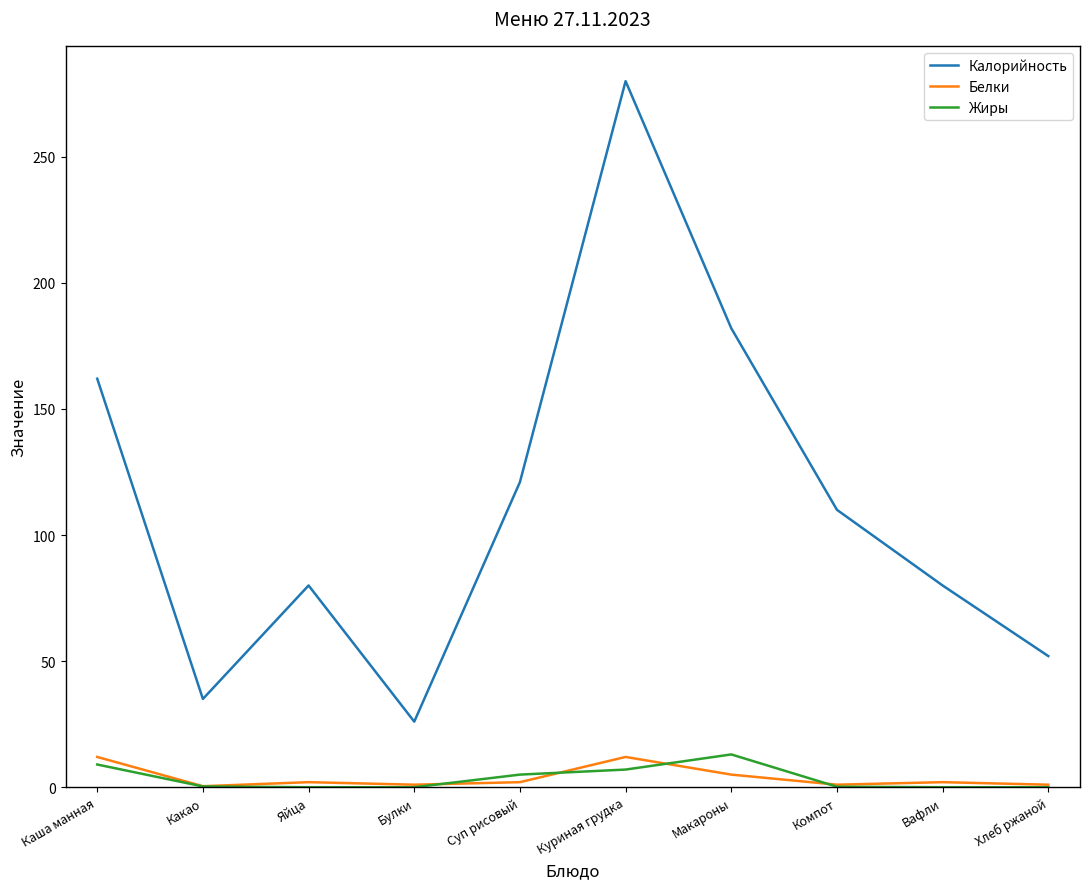

True or false: Калорийность and Белки cross at least once.

False